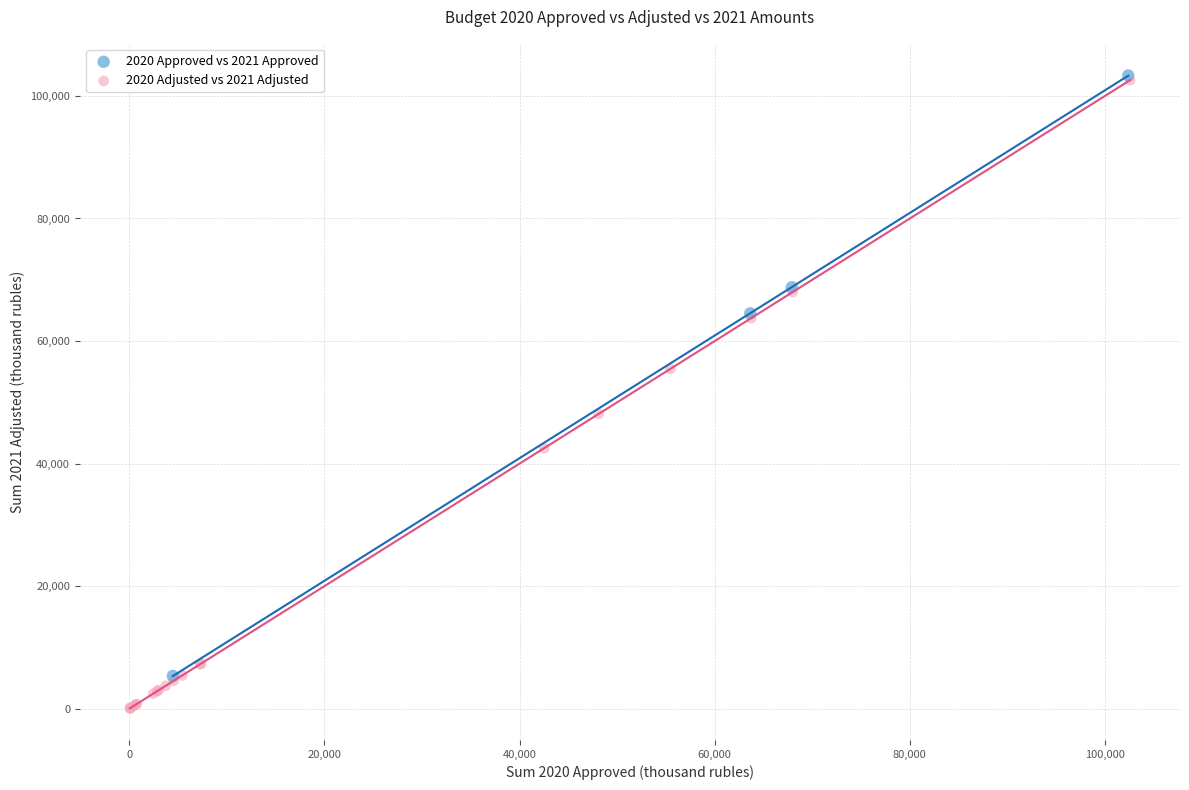

Which series has the widest spread of Y values?

2020 Adjusted vs 2021 Adjusted